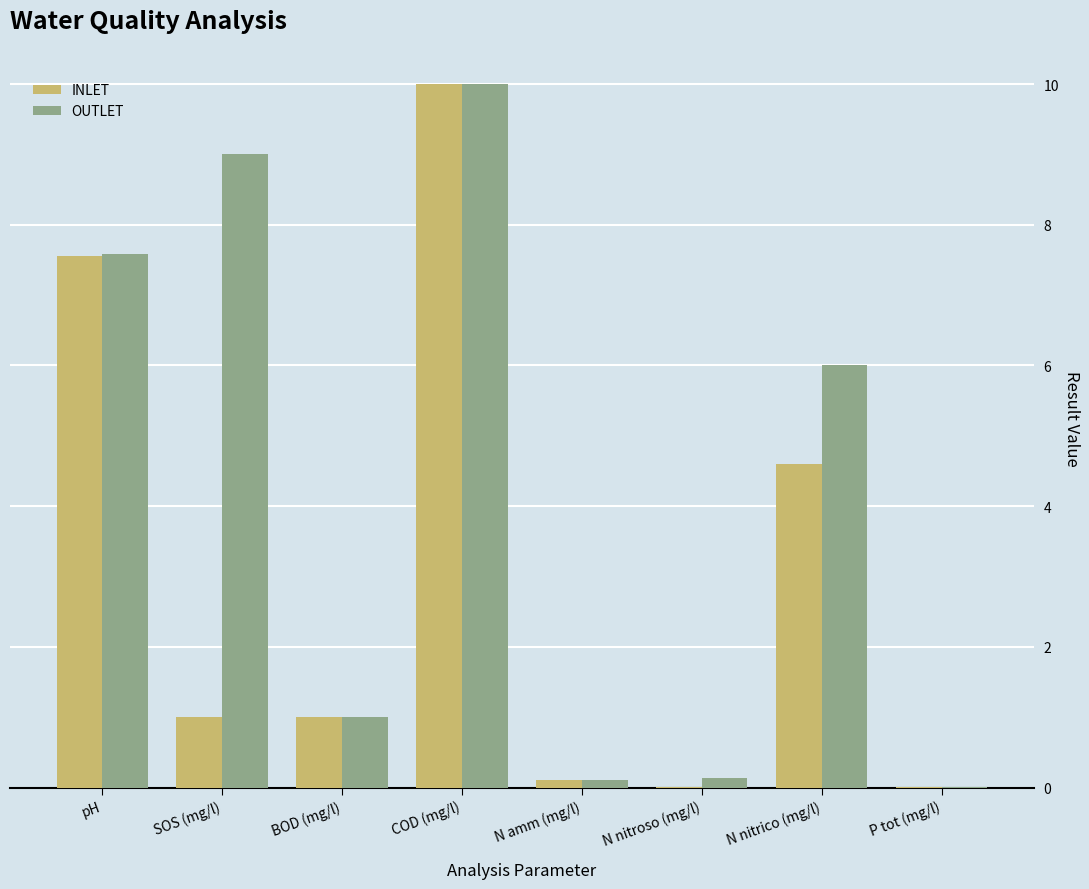

What is the maximum value shown in the chart?

10.0